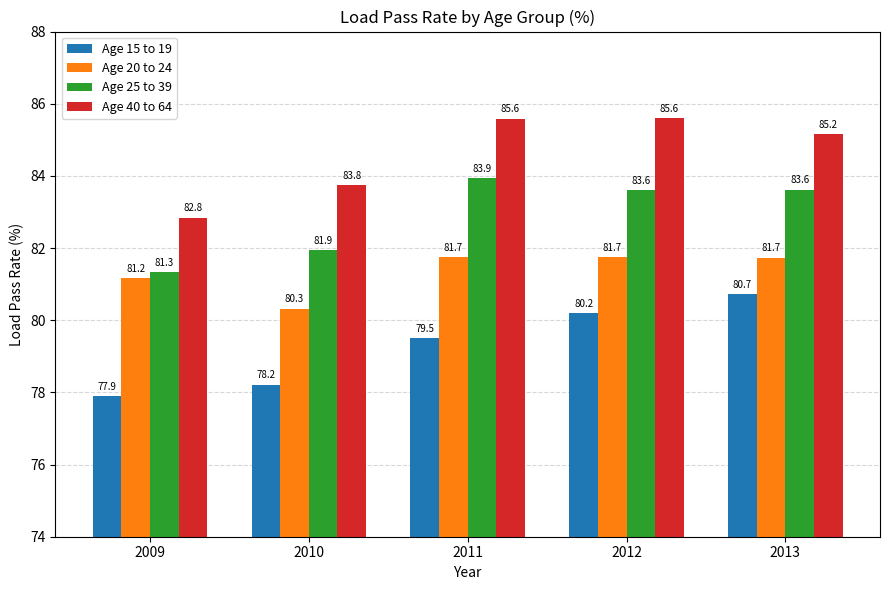

True or false: Age 40 to 64 has a value of 128.1 at 2013.

False